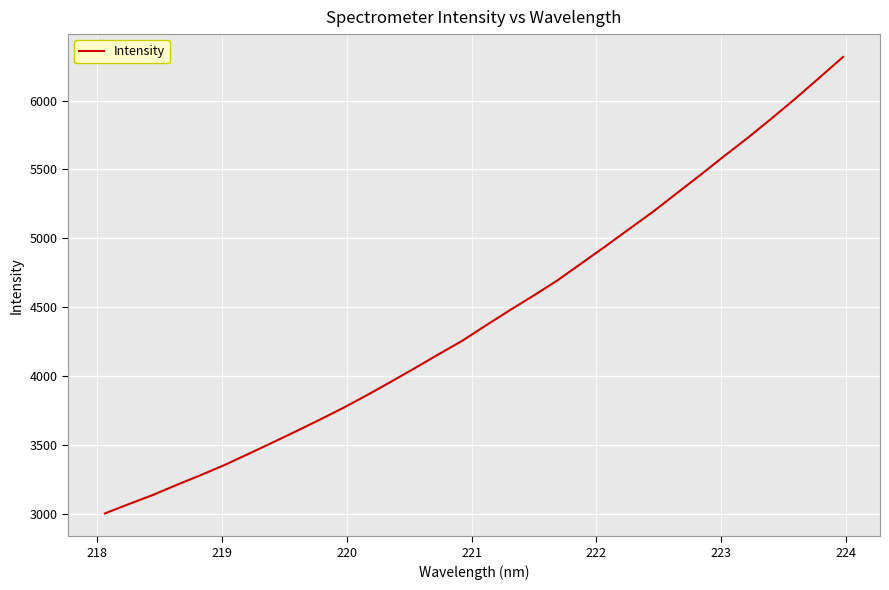

What is the sum of all values?

141957.4